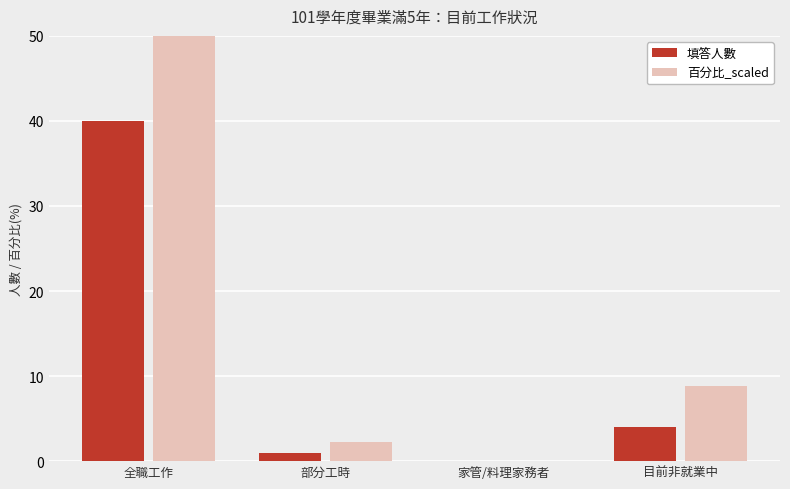

What is the value of the 填答人數 bar at the 4th from the left?

4.0